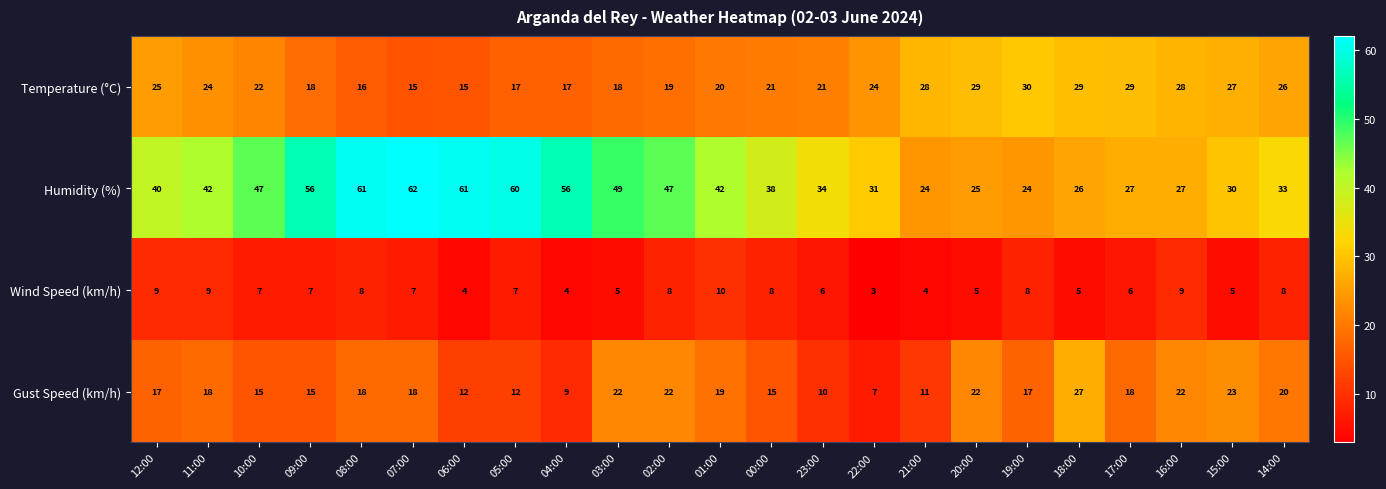

The value of Gust Speed (km/h) at 01:00 is 19. True or false?

True